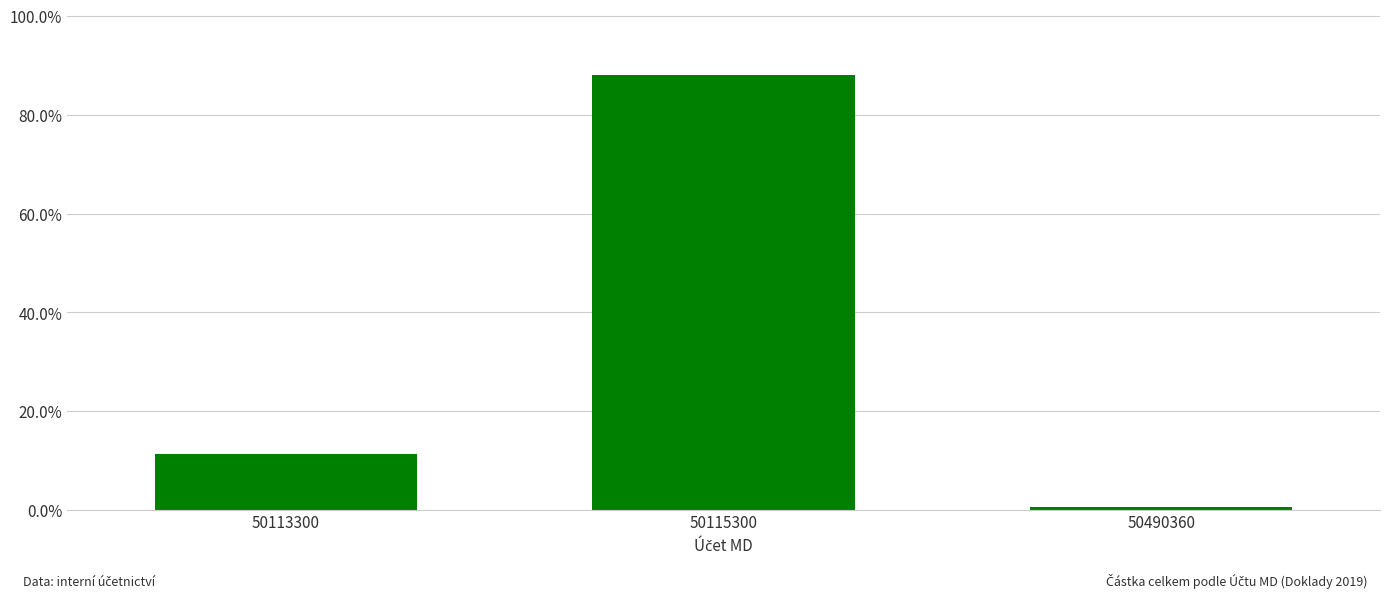

What is the greatest value displayed?

0.9